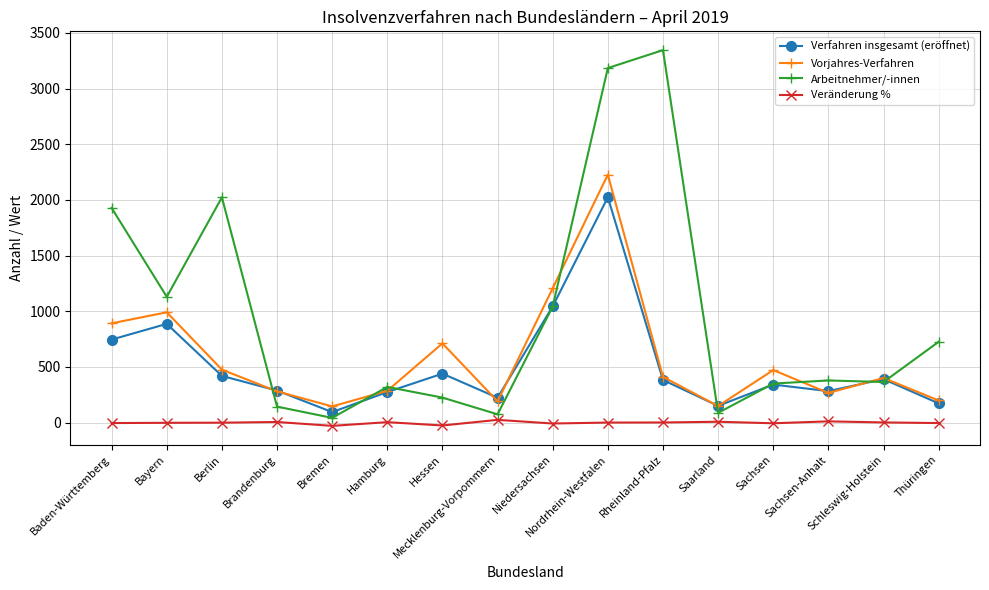

Is this an area chart (filled region under the line)?

No